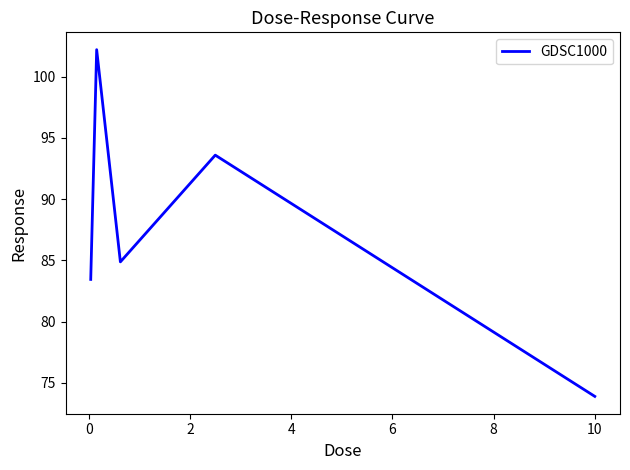

What is the difference between the maximum and minimum values?

28.3